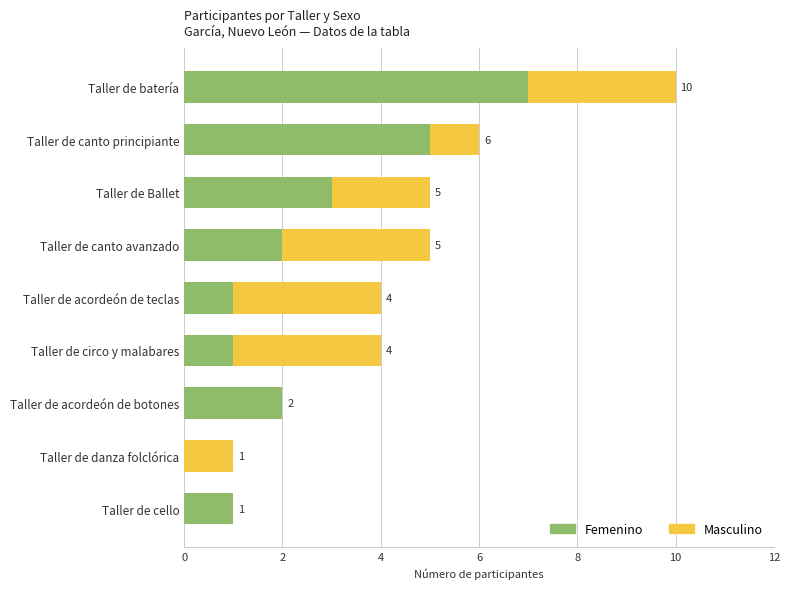

How many series are shown in this chart?

2